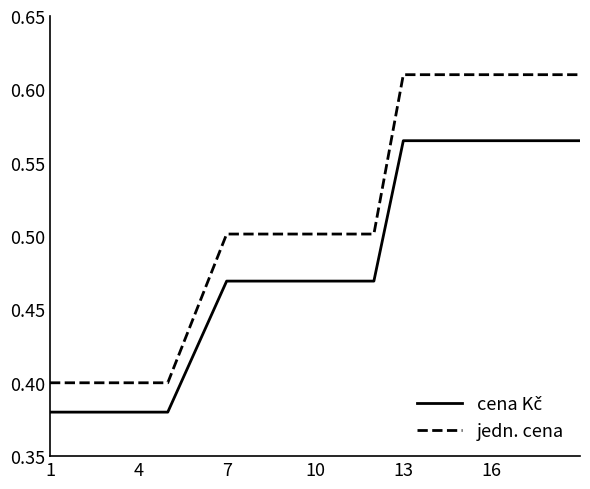

Which series has the widest spread of values?

jedn. cena